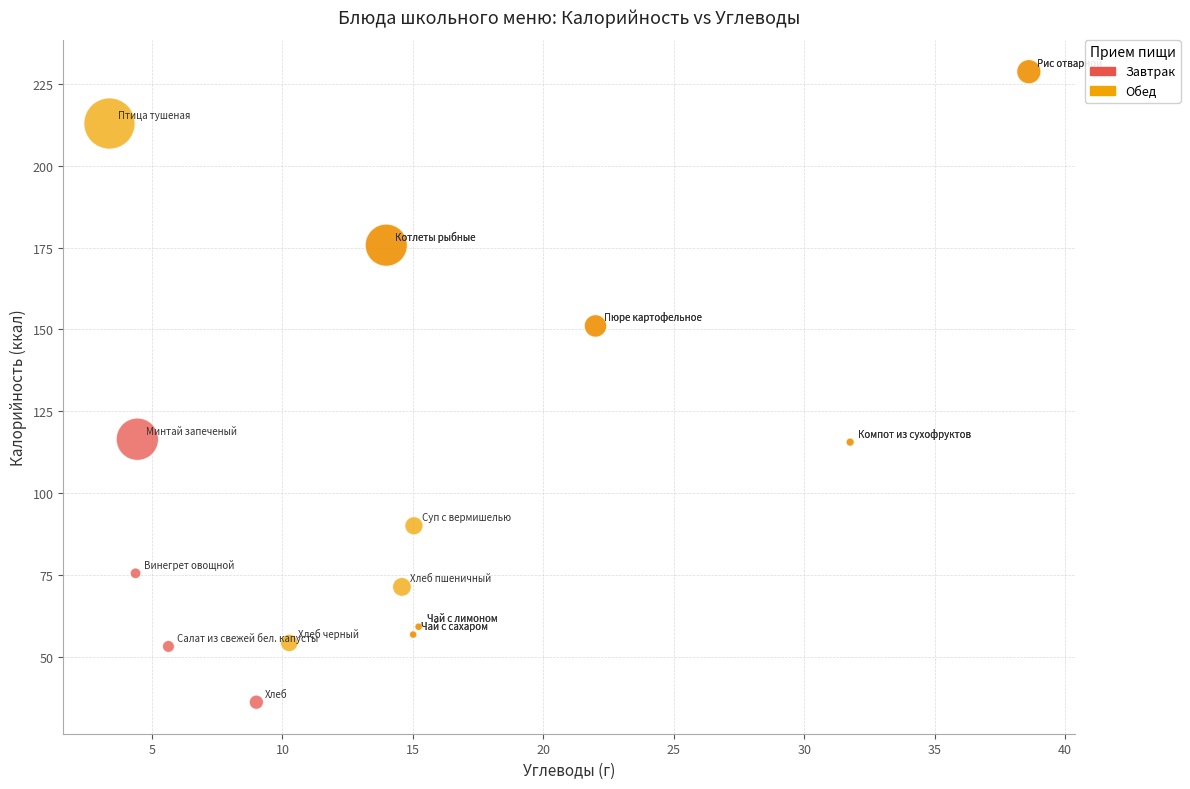

Which series has the largest Y range (max minus min)?

Завтрак